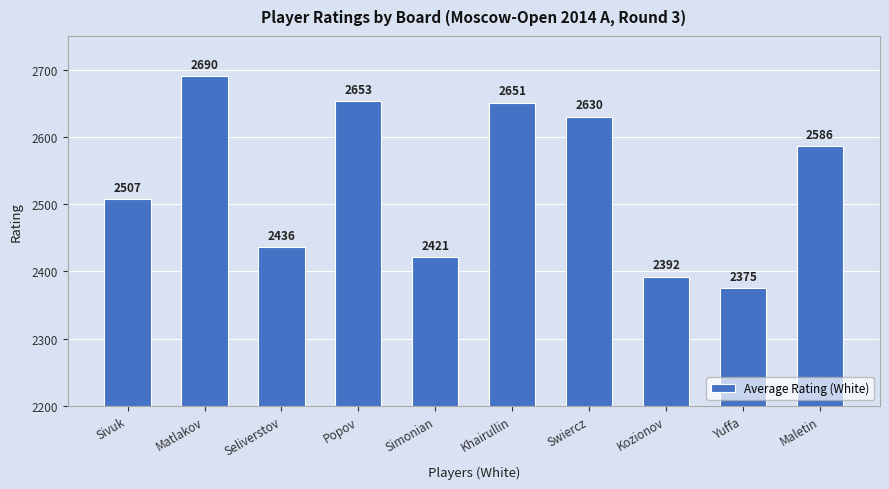

What is the sum of all values?

25341